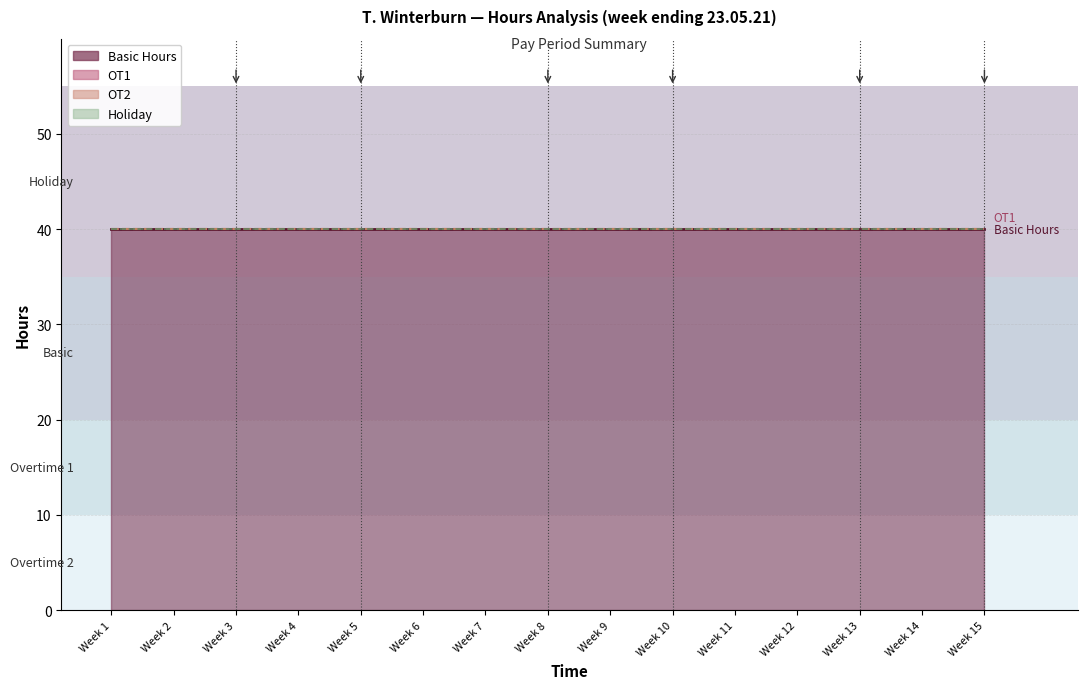

How many series are shown in this chart?

4